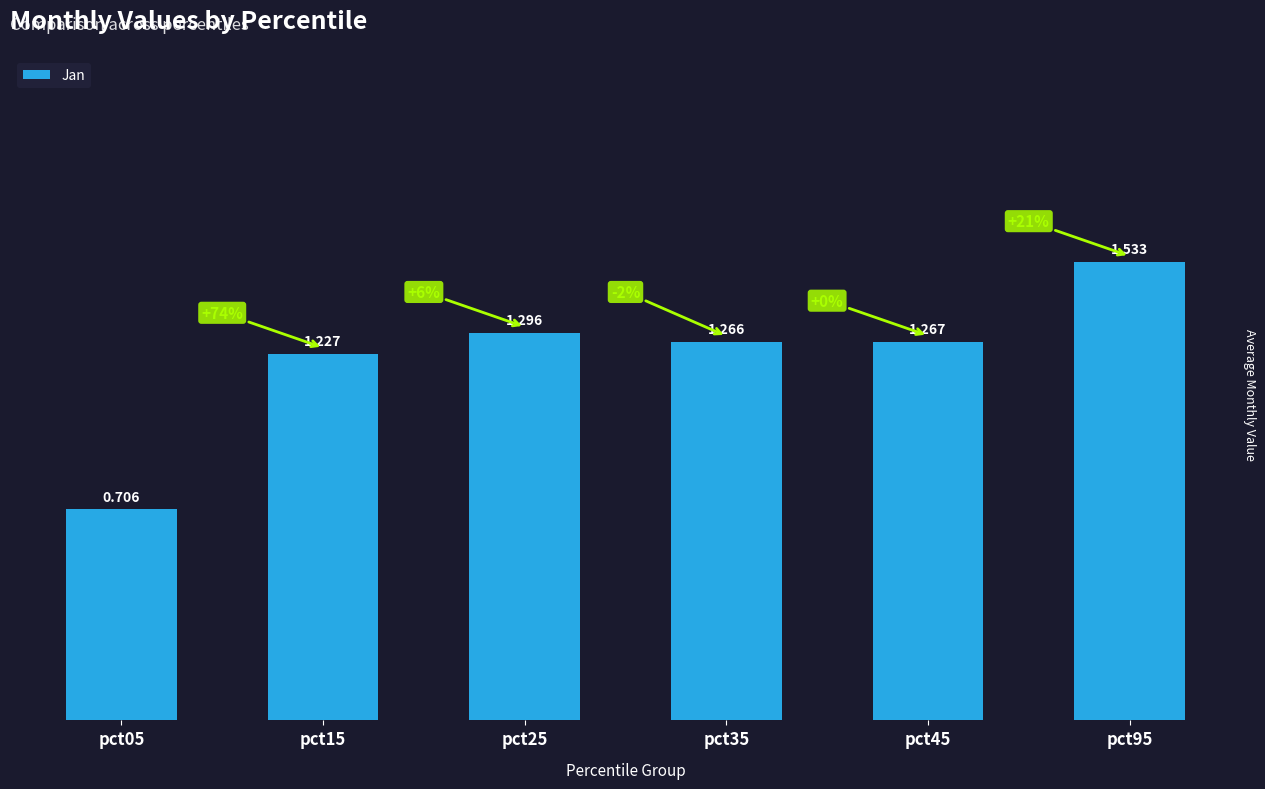

The chart shows a value of 0.7 at pct35. True or false?

False